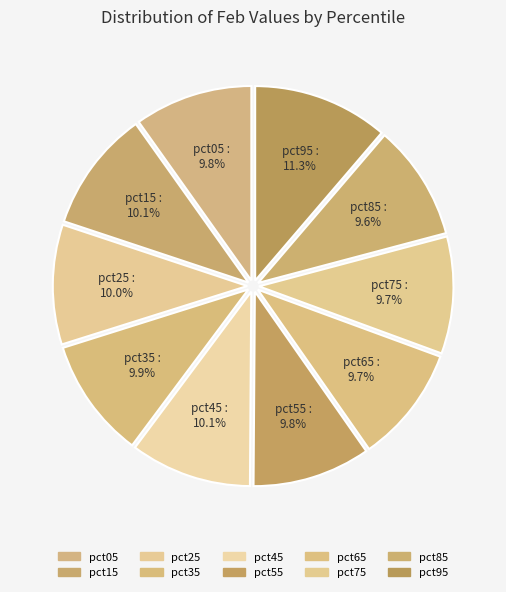

Does pct75 account for over 50% of the chart?

No